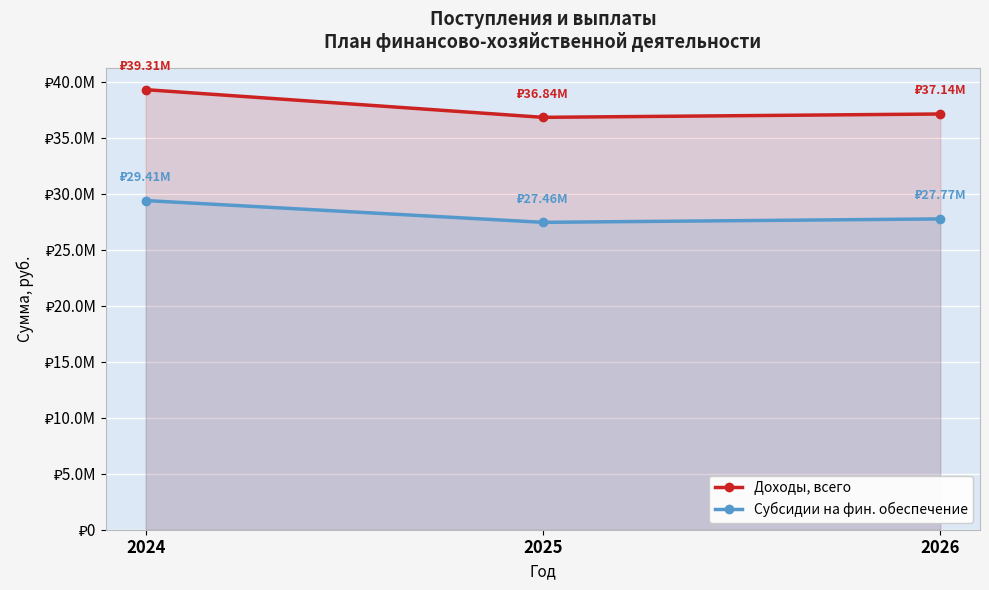

Which series has the largest total across all categories?

Доходы, всего